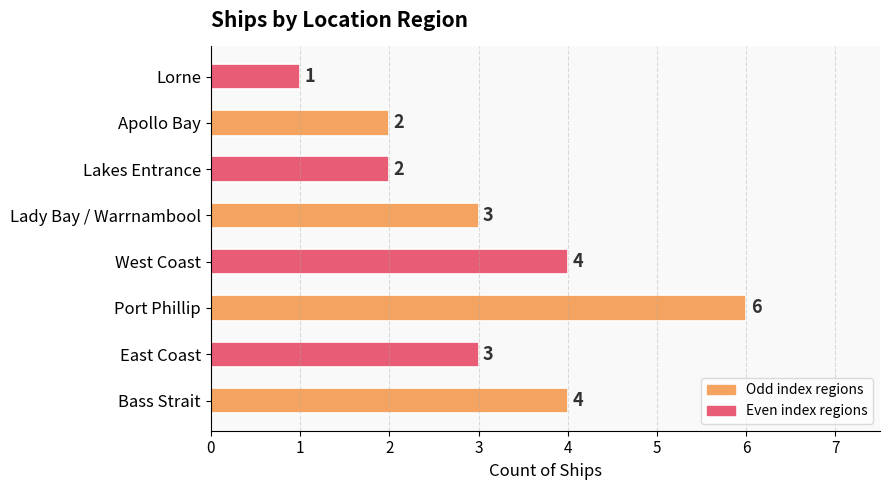

What is the ratio of the value at Bass Strait to the value at East Coast?

1.3